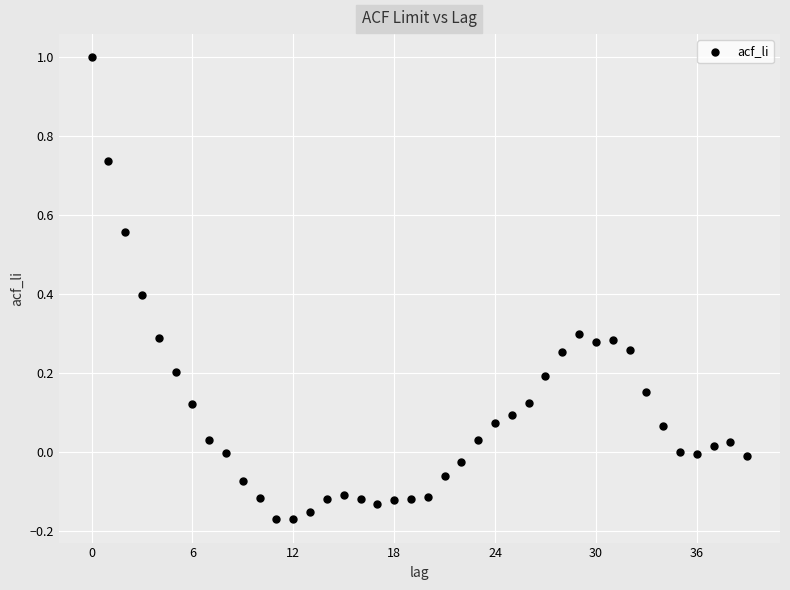

What is the range of Y values (max minus min)?

1.2